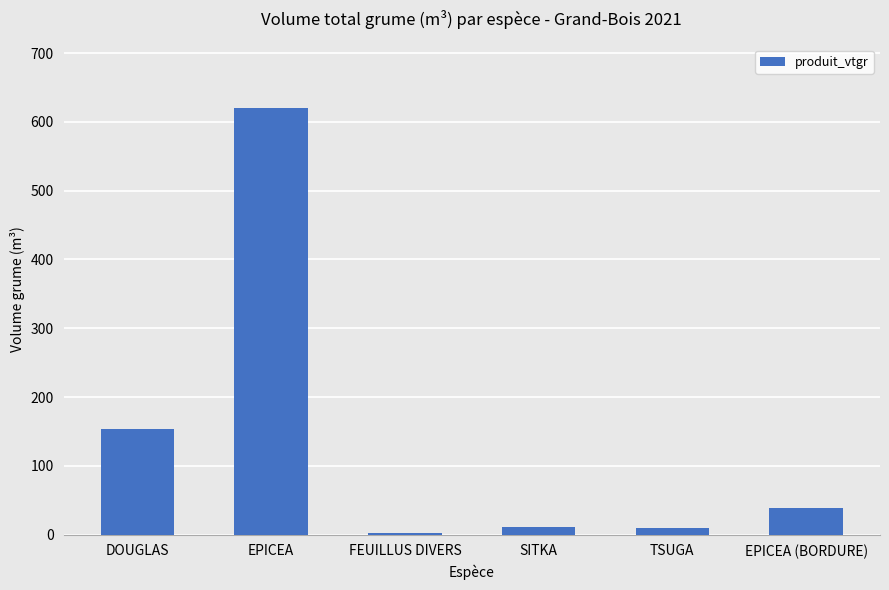

Is it true that the value at EPICEA (BORDURE) is 38.4?

True